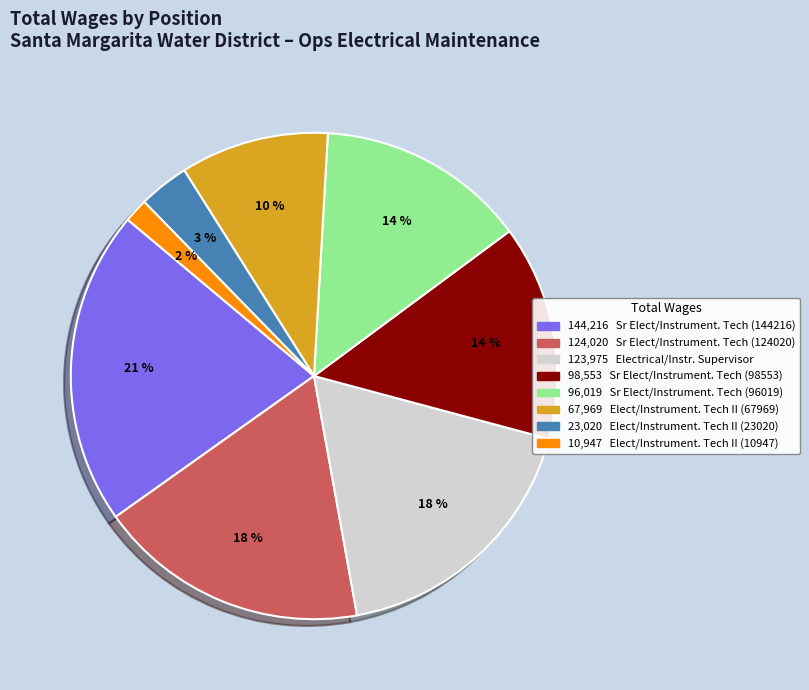

To the nearest percent, what is the average slice percentage?

12%